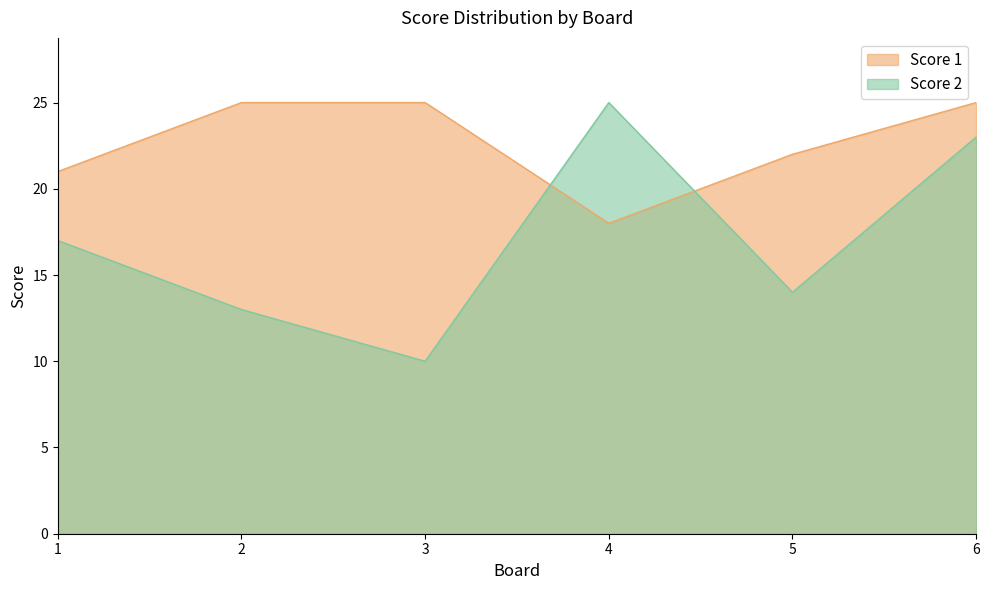

What are all the series names shown in the legend?

Score 1, Score 2